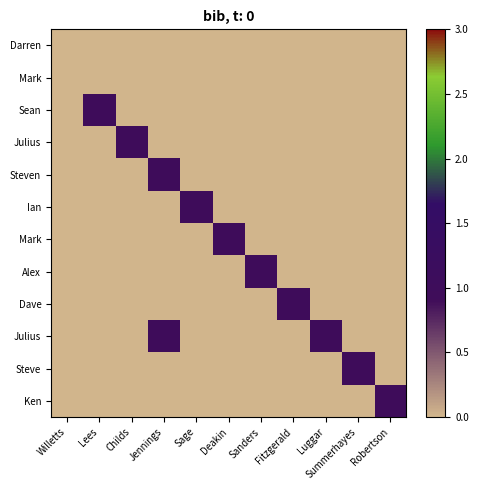

How many series are shown in this chart?

12